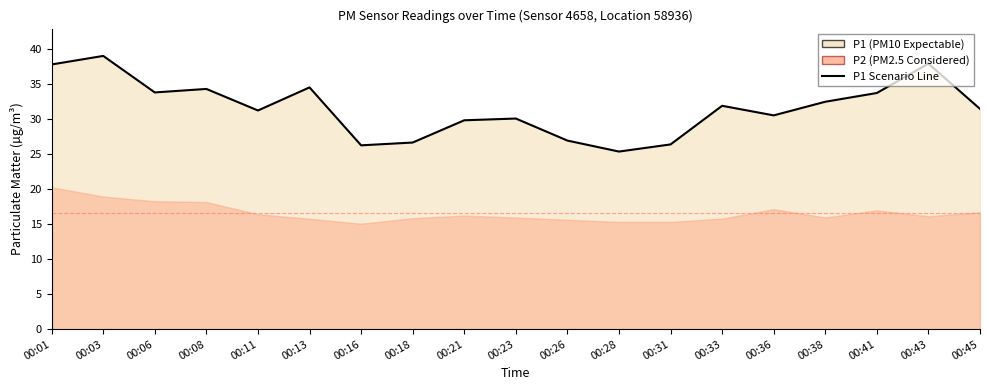

At which category does the data reach its first local valley?

00:06